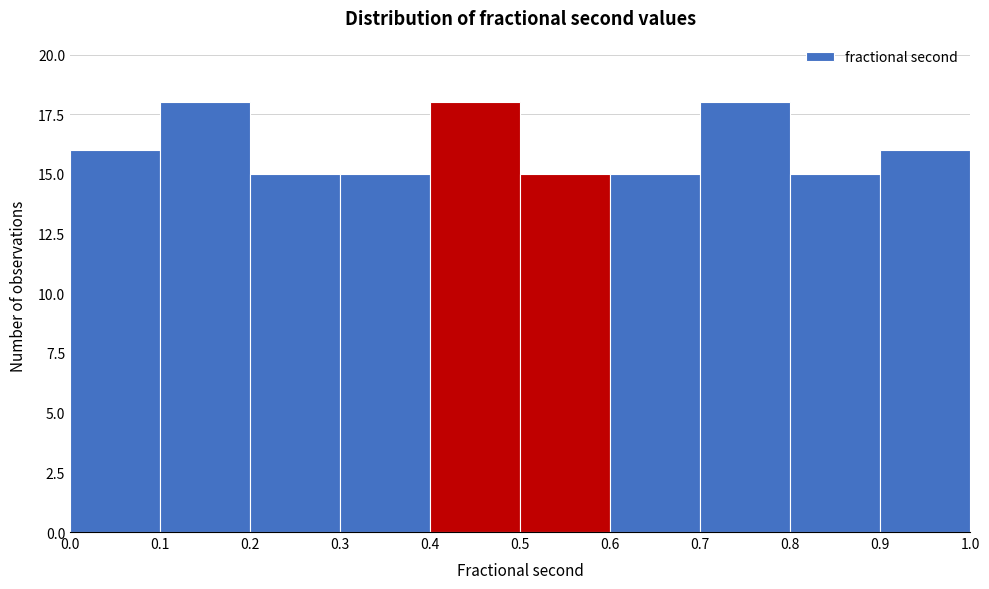

Reading left to right, list every bar in this chart as the range it spans on the x-axis followed by its height. The values are not printed on the chart, so give them approximately, as read against the axis.

0.0 to 0.1: 16
0.1 to 0.2: 18
0.2 to 0.3: 15
0.3 to 0.4: 15
0.4 to 0.5: 18
0.5 to 0.6: 15
0.6 to 0.7: 15
0.7 to 0.8: 18
0.8 to 0.9: 15
0.9 to 1.0: 16